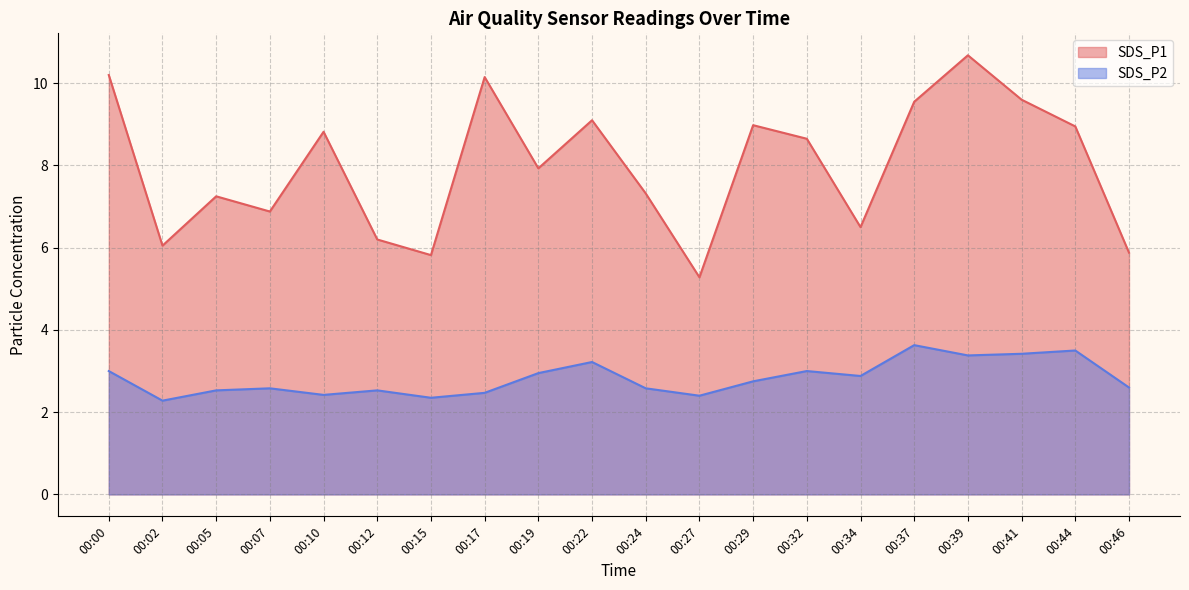

What is the total value across all series at 00:44?

12.4